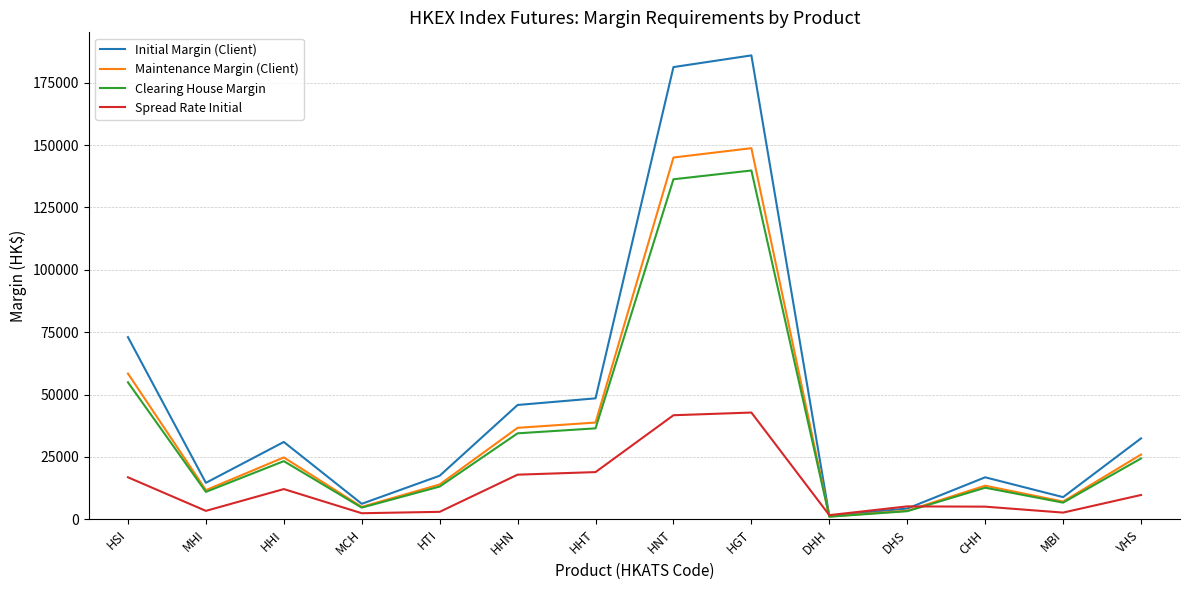

What is the average value of the Clearing House Margin series?

35854